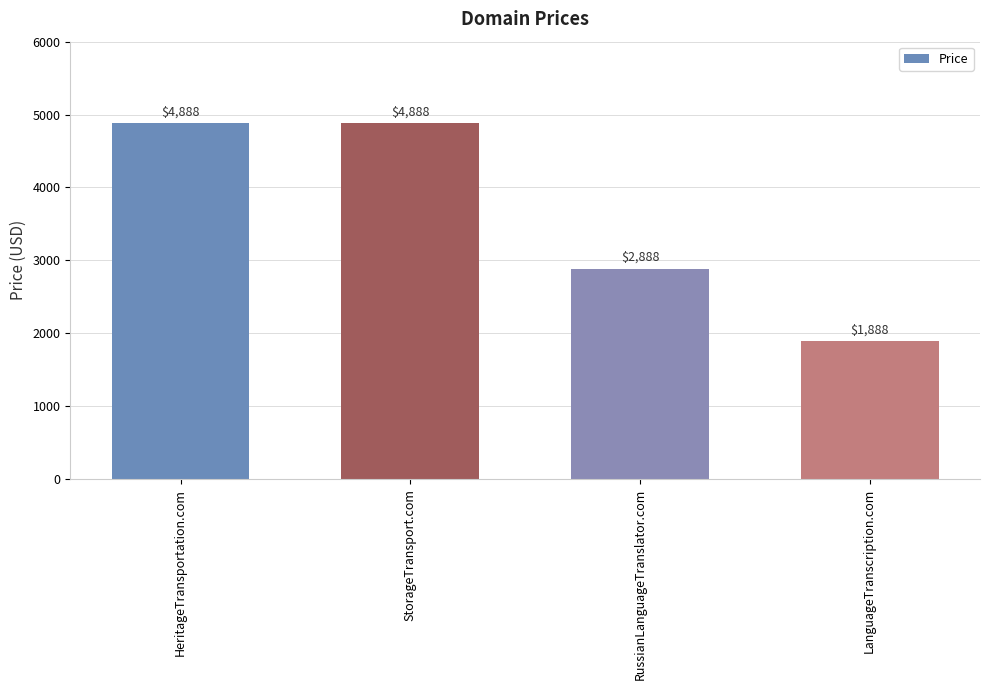

What is the change in value from HeritageTransportation.com to LanguageTranscription.com?

-3000